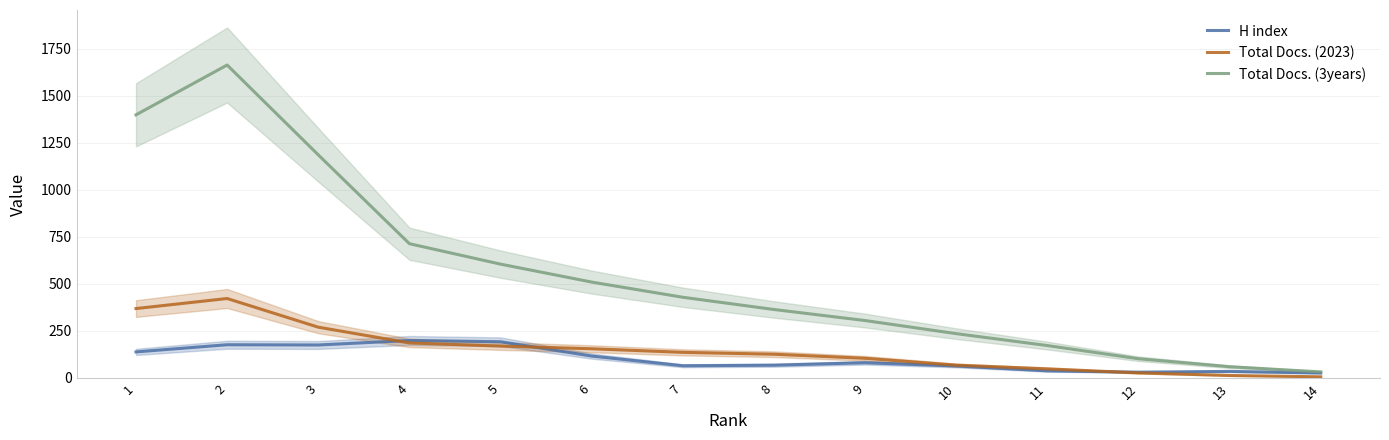

How many categories are shown in the chart?

14